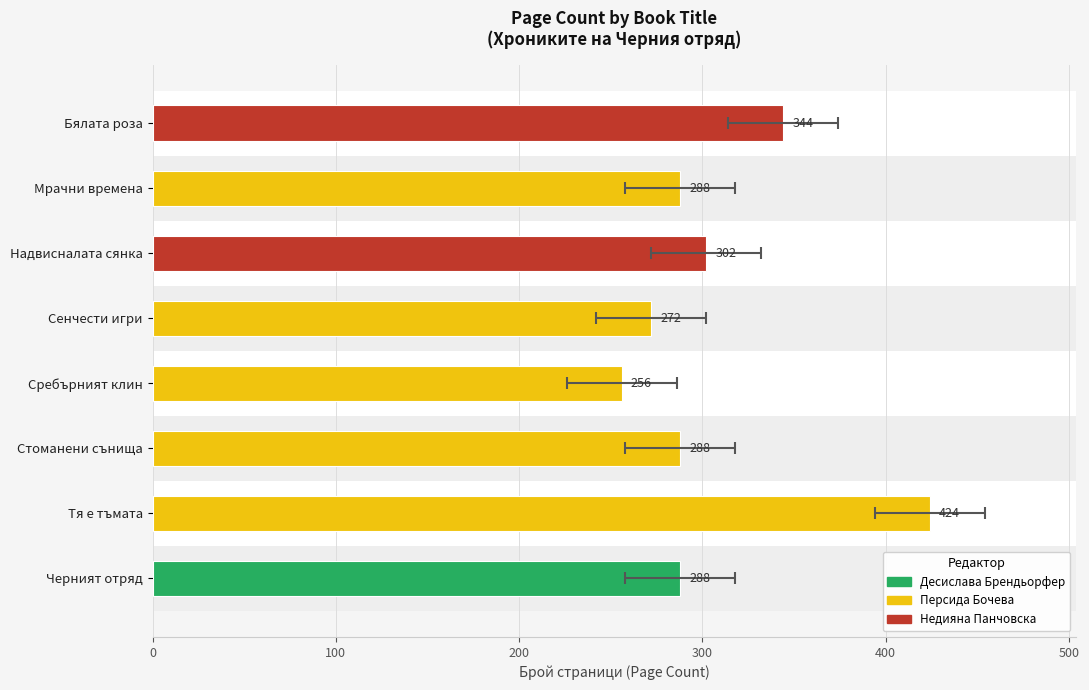

The value at Сребърният клин is 336. True or false?

False